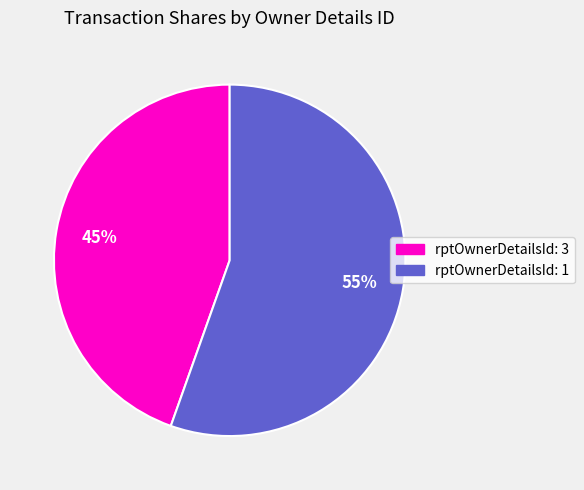

Count the number of slices in the pie.

2